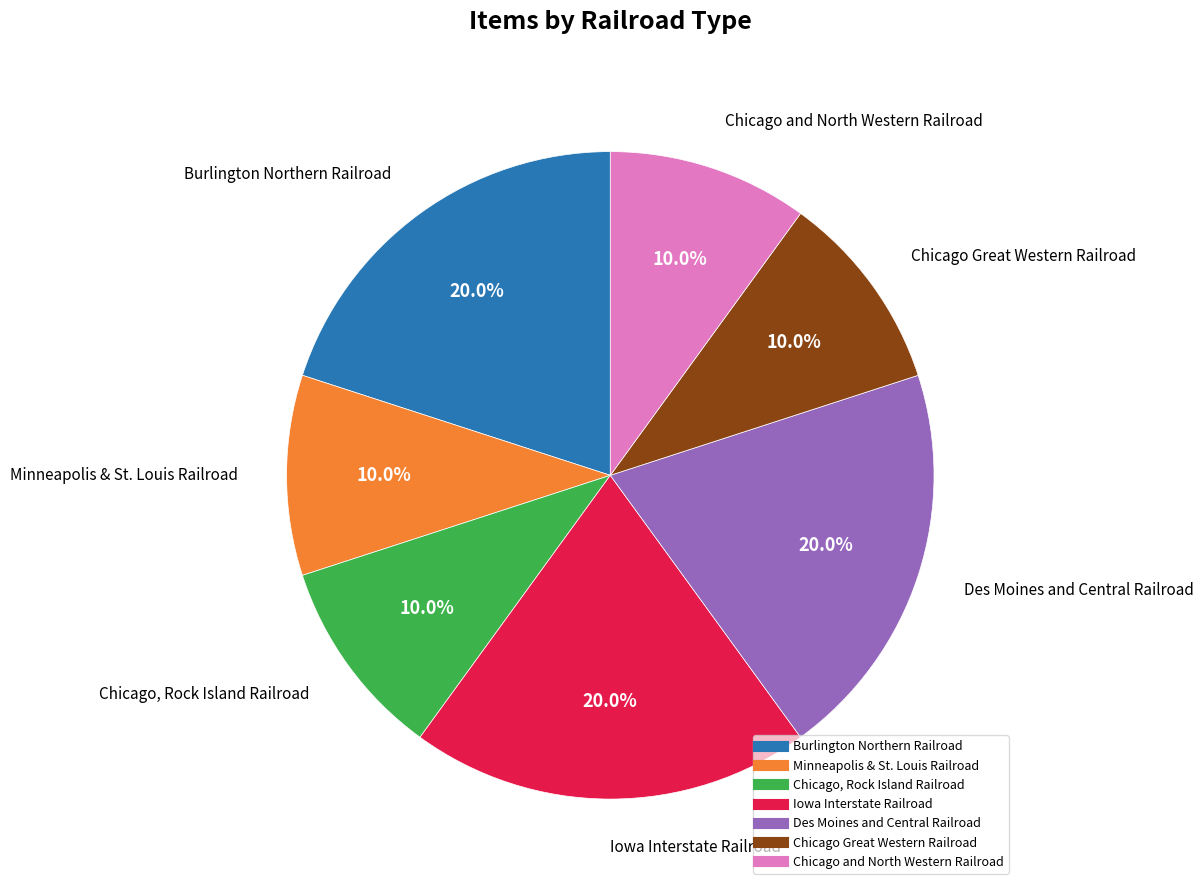

What percentage is the Chicago and North Western Railroad slice, to the nearest percent?

10%